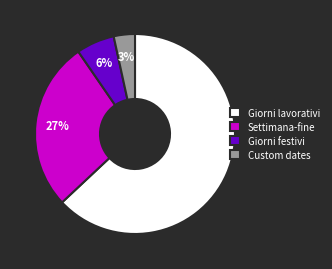

Approximately how many times larger is the value at Giorni festivi compared to Giorni lavorativi?

0.1